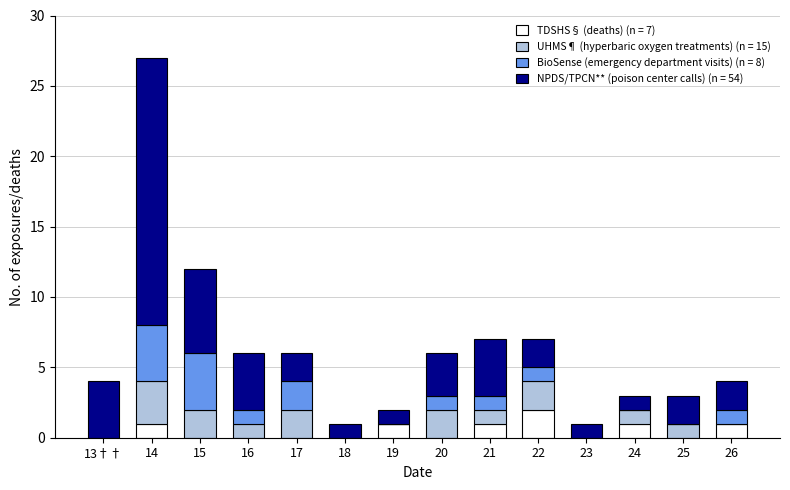

What is the total value across all series at 16?

6